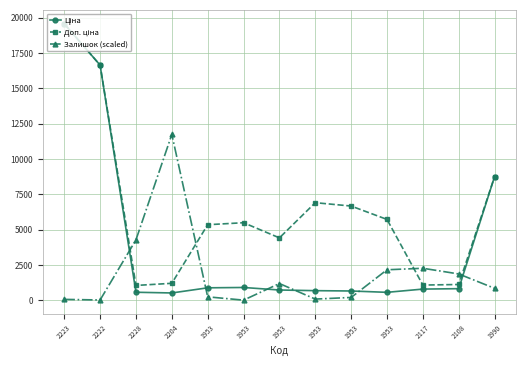

What is the value of the Доп. ціна point at the 7th from the left?

5353.1